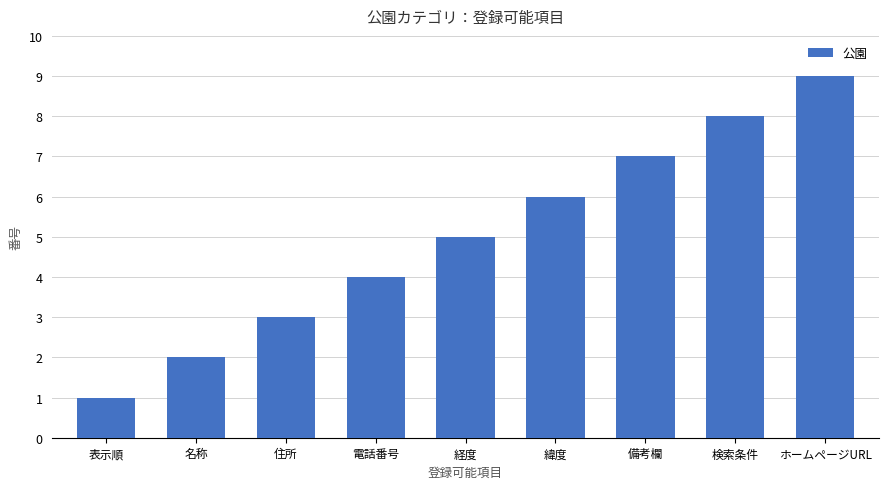

Between 緯度 and 名称, which is larger?

緯度